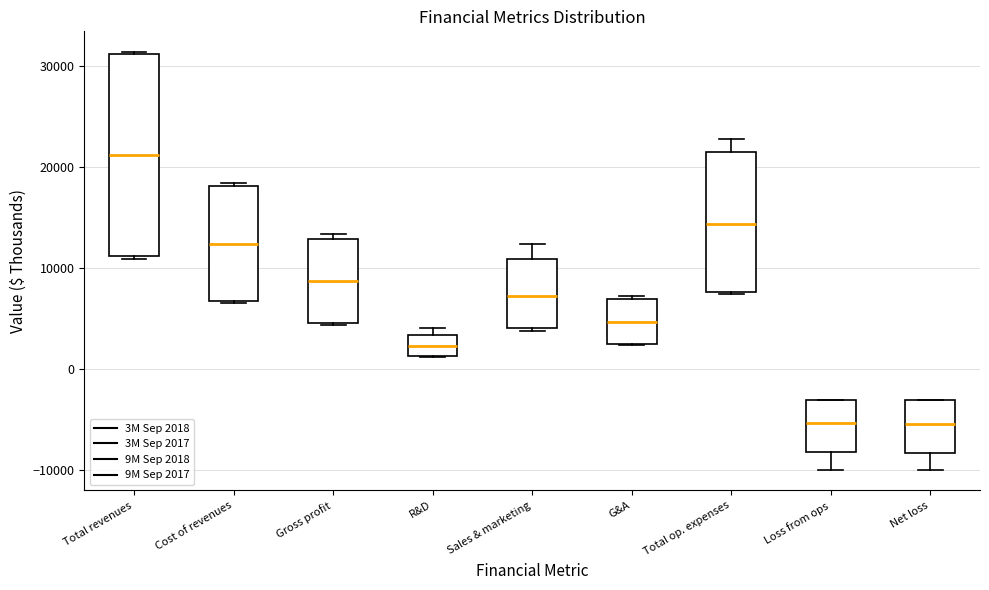

Which box is the tallest, from its lower edge to its upper edge?

Total revenues